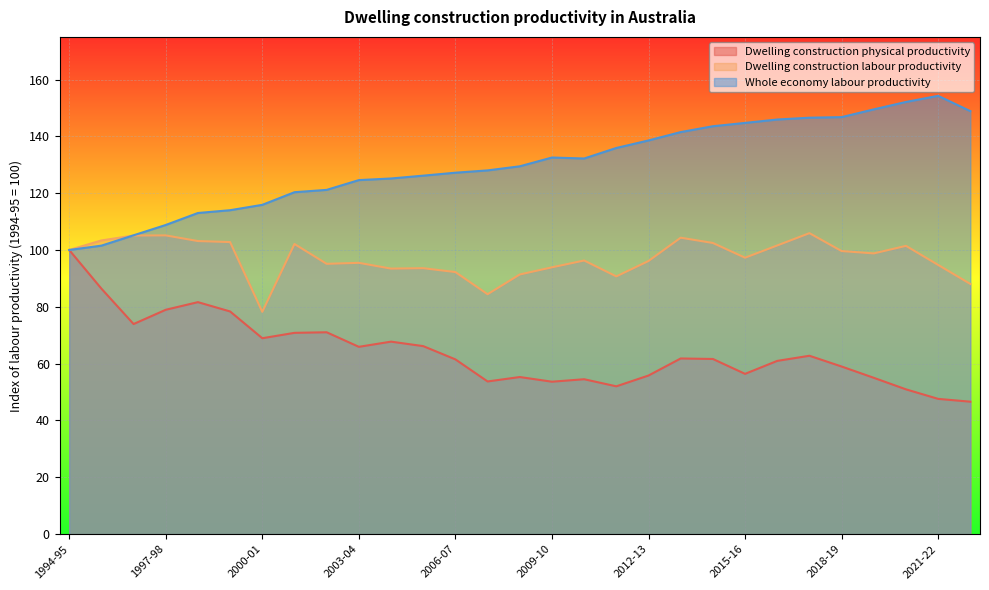

How many lines are shown in the chart?

3